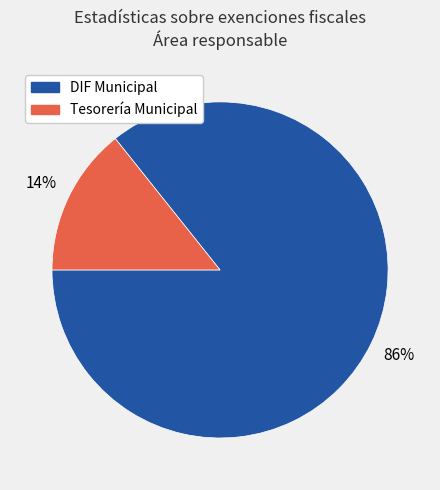

Rank the categories by value from highest to lowest.

DIF Municipal, Tesorería Municipal